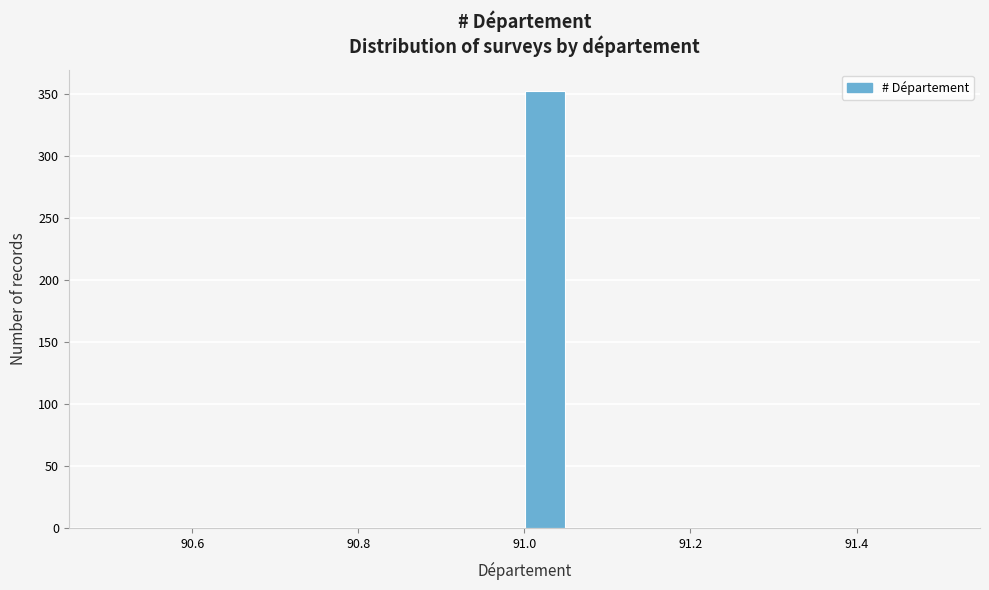

Read against the x-axis, roughly where is the centre of the tallest bar?

91.02